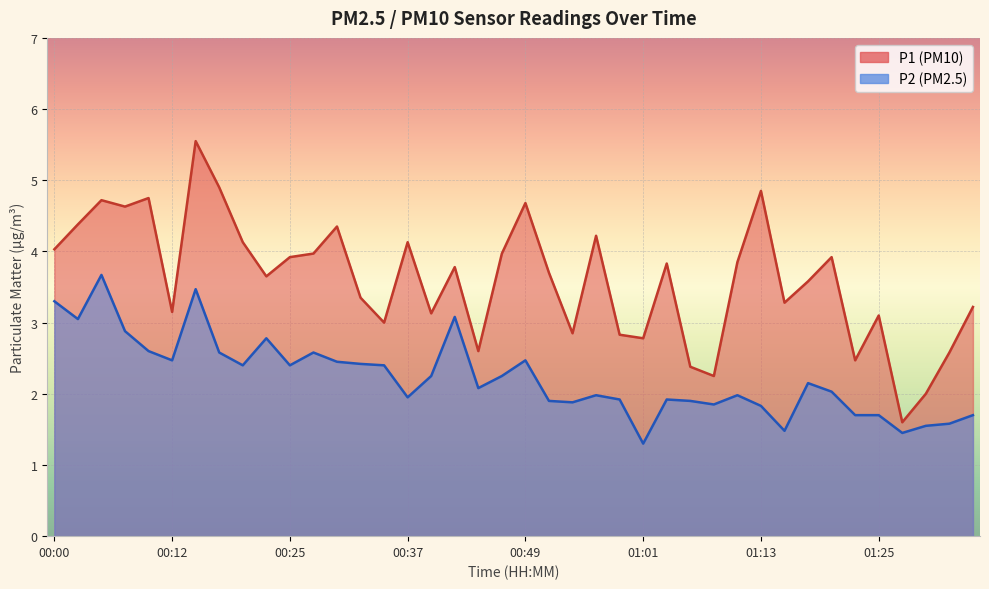

True or false: P2 has a value of 1.4 at 01:28.

True